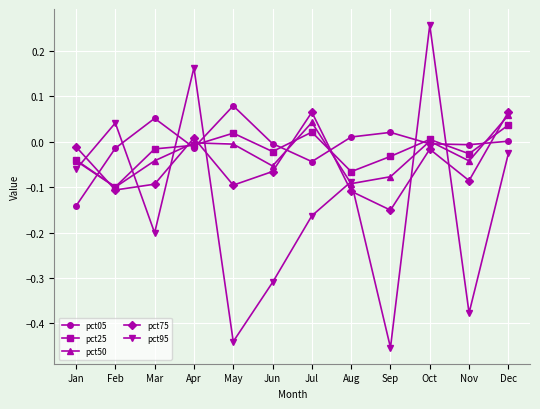

After their last crossing, which series has the higher values: pct50 or pct95?

pct50